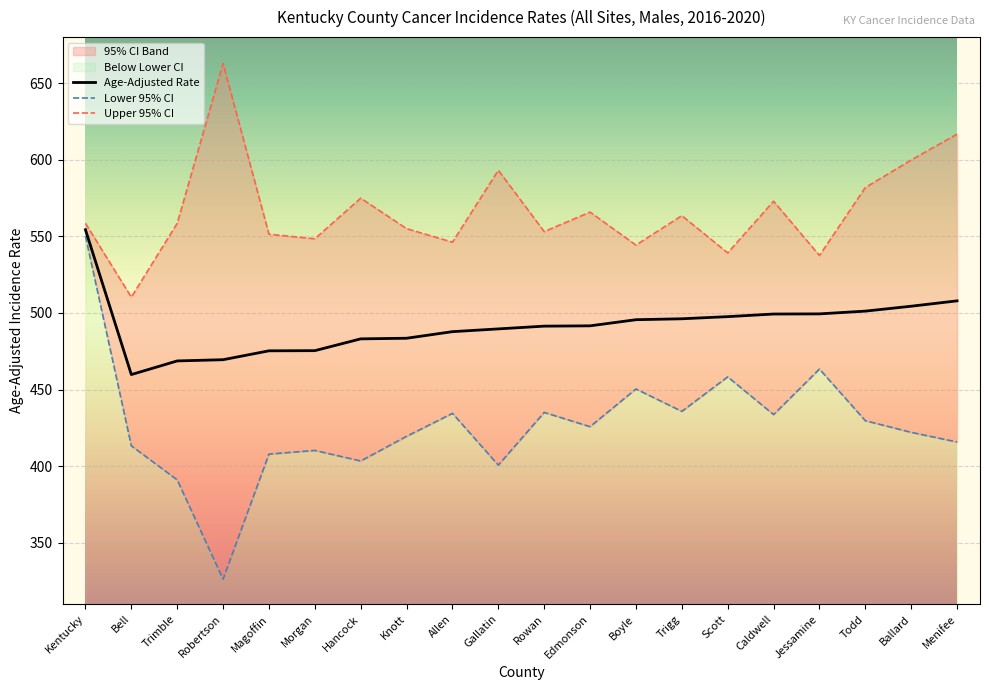

True or false: Lower 95% CI and Age-Adjusted Rate intersect in this chart.

False